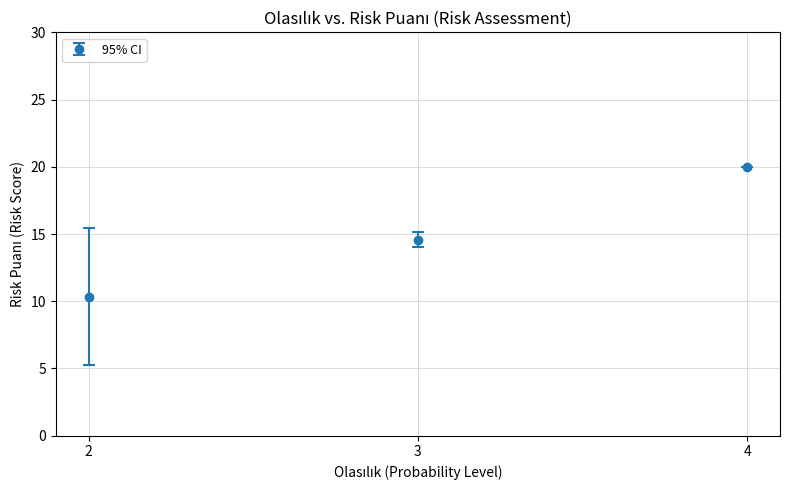

What is the minimum value shown in the chart?

10.3